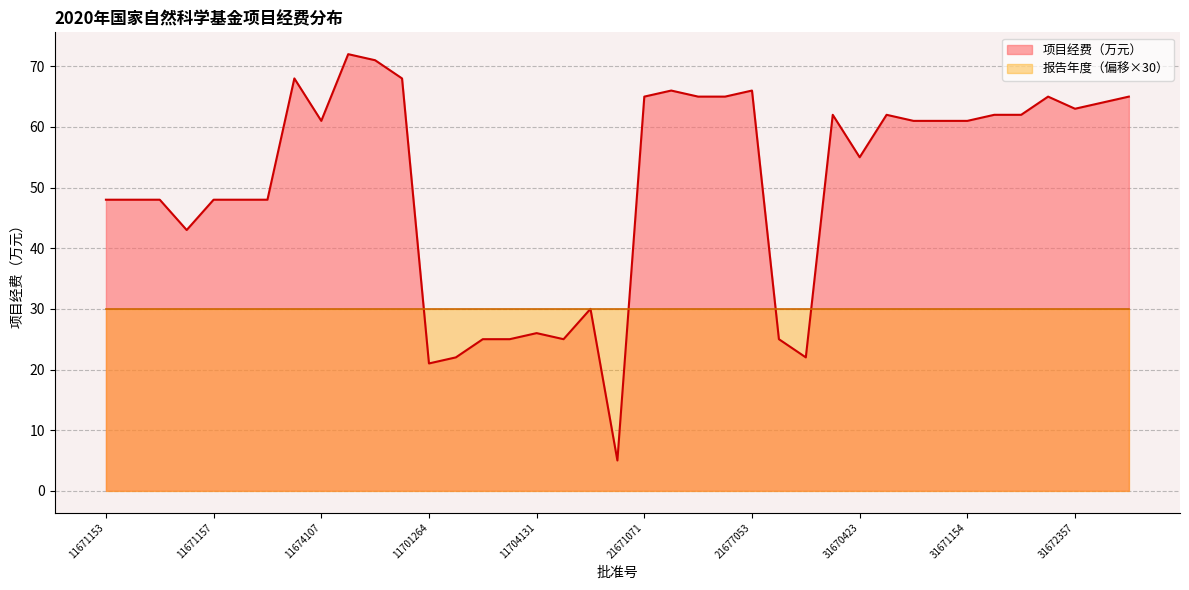

Rank the categories by value from highest to lowest.

11674108, 11674109, 11674106, 11674110, 21673085, 21677053, 21671071, 21673086, 21675056, 31672188, 31672494, 31672362, 31672357, 31670286, 31671059, 31671467, 31671600, 11674107, 31671132, 31671135, 31671154, 31670423, 11671153, 11671154, 11671155, 11671157, 11671158, 11671159, 11671156, 11704133, 11704131, 11701588, 11704130, 11704132, 21701200, 11701544, 21705030, 11701264, 11947097